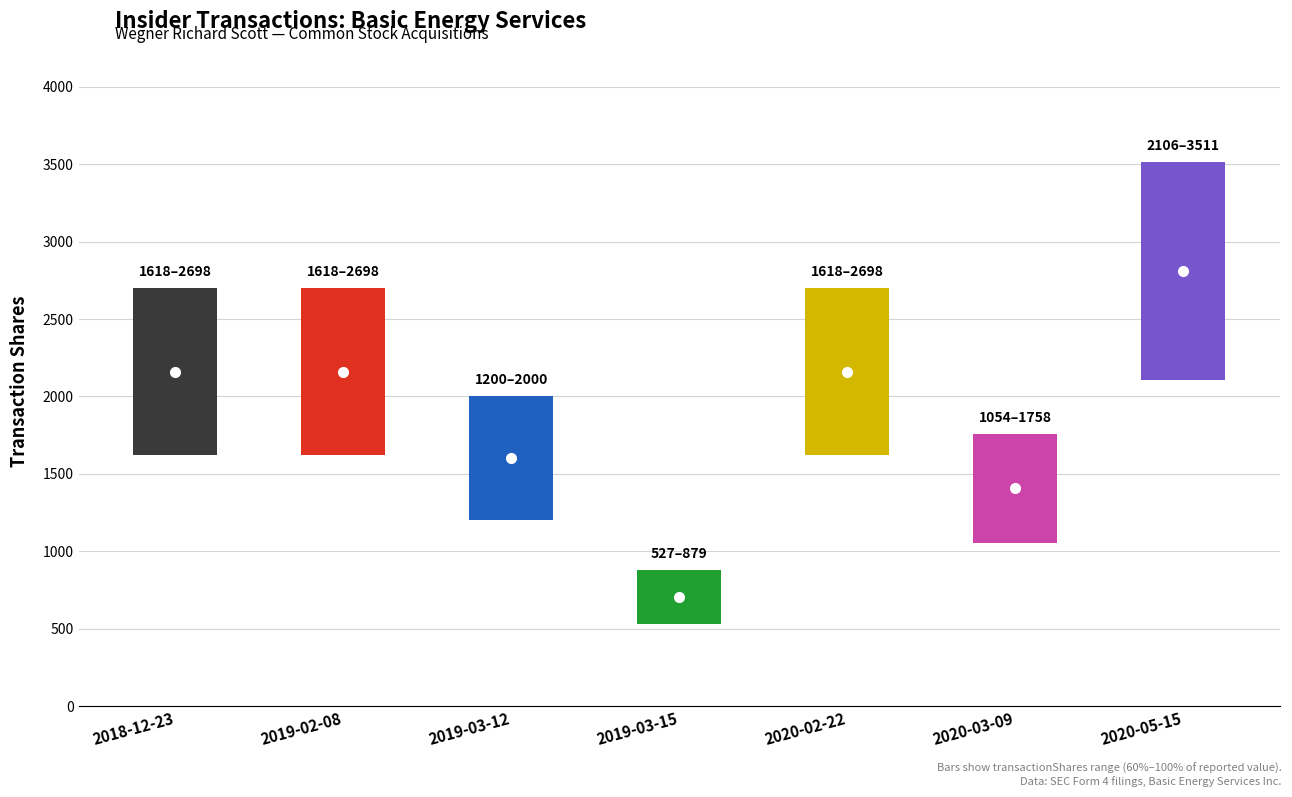

Which has a higher value, 2019-02-08 or 2020-05-15?

2020-05-15